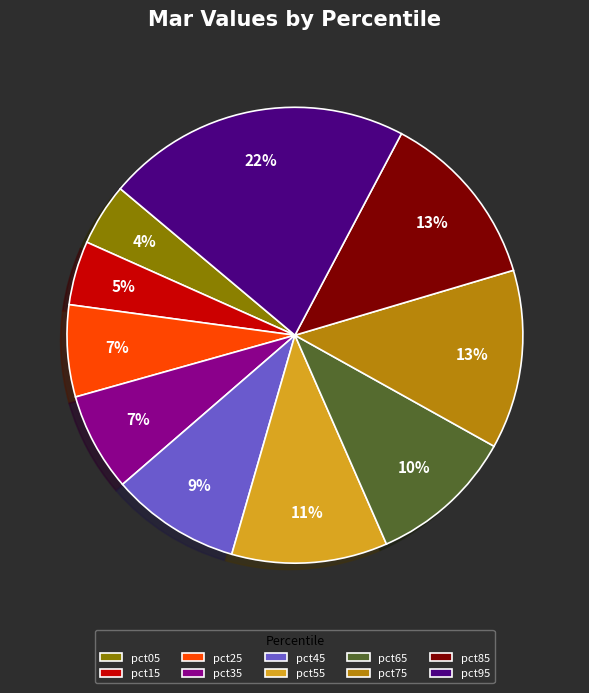

Count the number of slices in the pie.

10